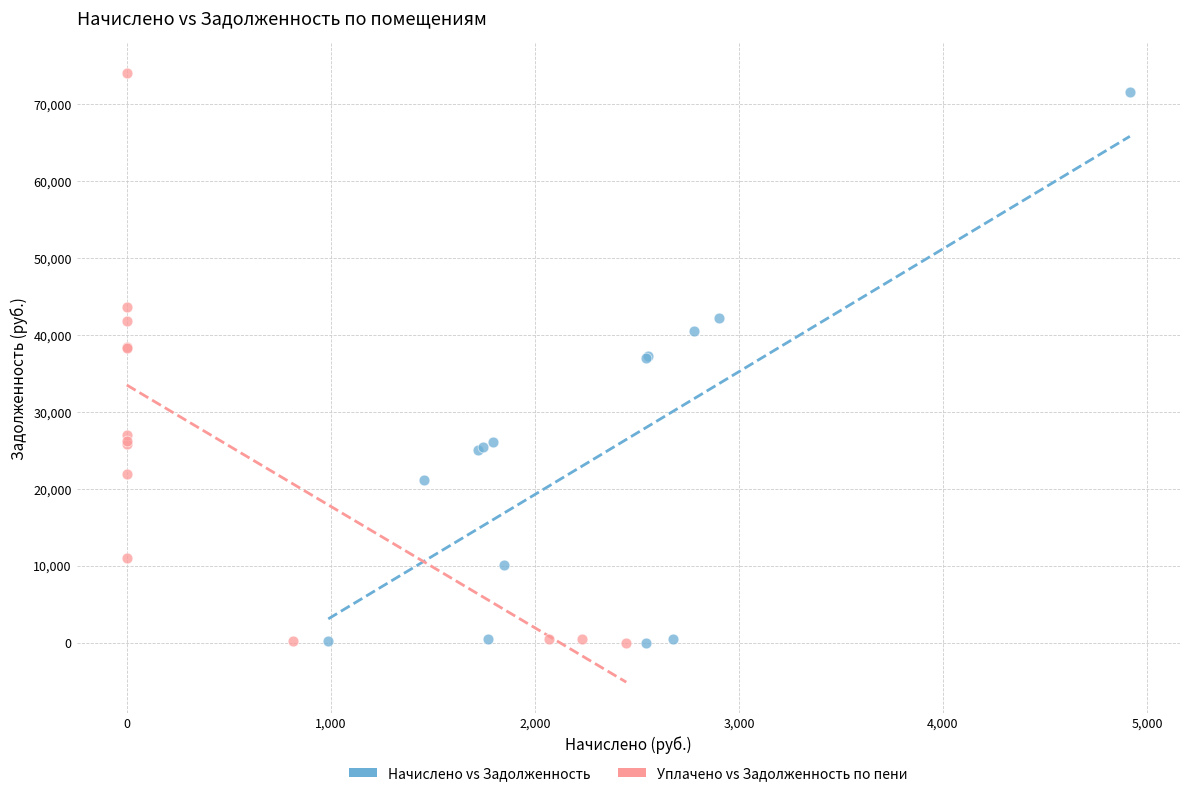

Which series has the widest spread of Y values?

Уплачено vs Задолженность по пени